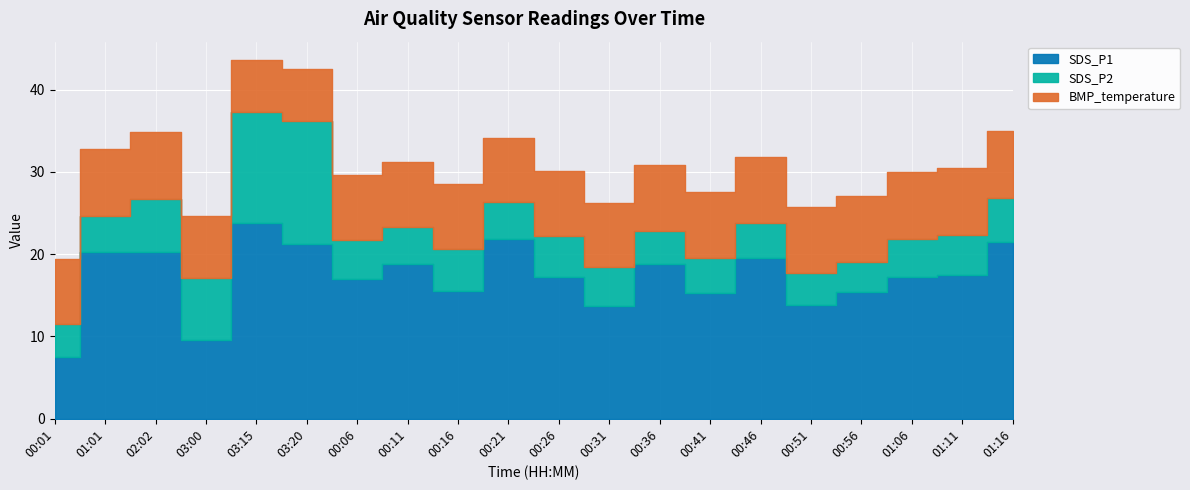

Which series has the widest spread of values?

SDS_P1